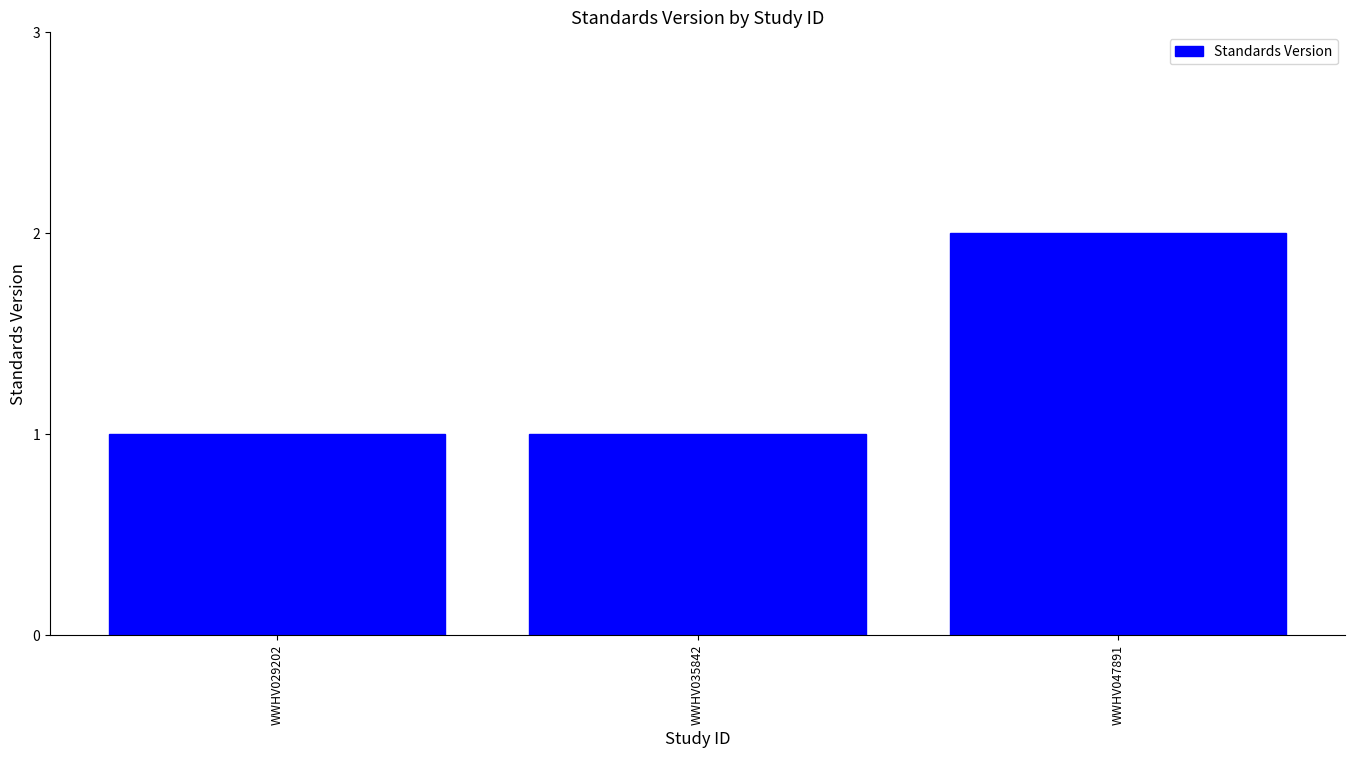

Is it true that the value at WWHV035842 is 1?

True